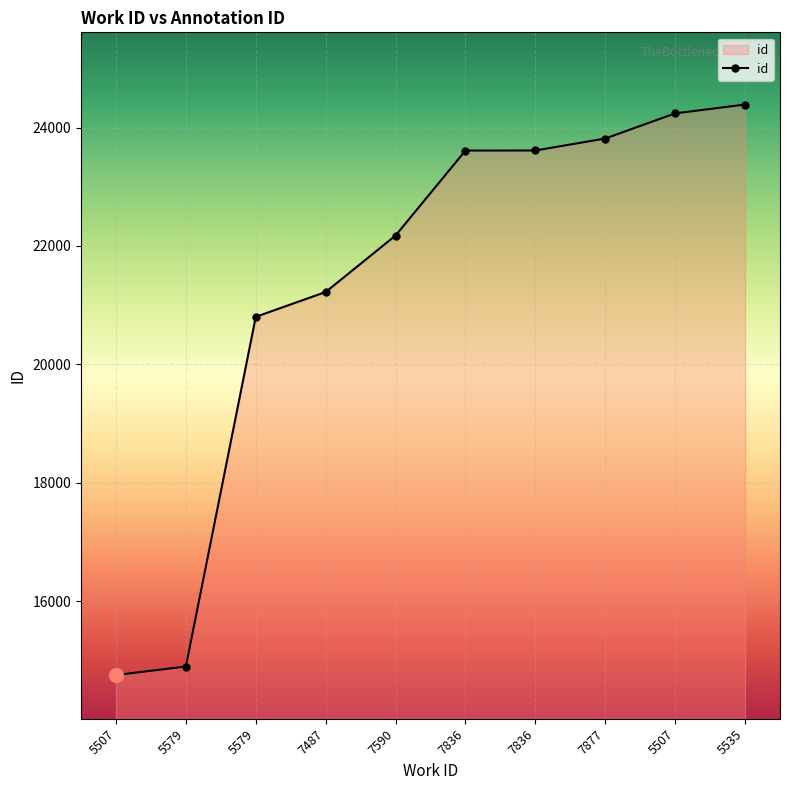

Reading left to right, what are all the values shown in this chart?

5507=14754	5579=14898	5579=20804	7487=21223	7590=22177	7836=23612	7836=23613	7877=23815	5507=24240	5535=24389